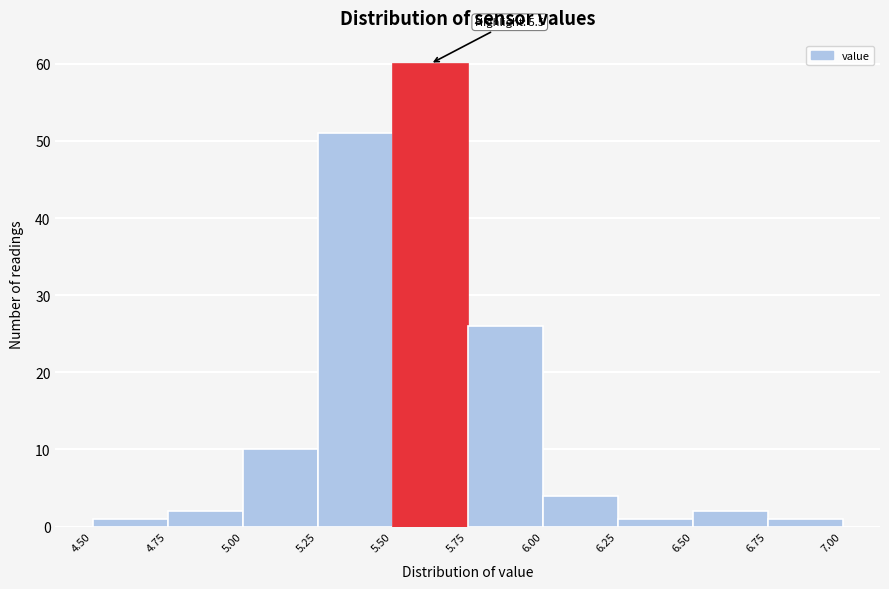

Over which range of the x-axis is the bar tallest?

5.50 to 5.75